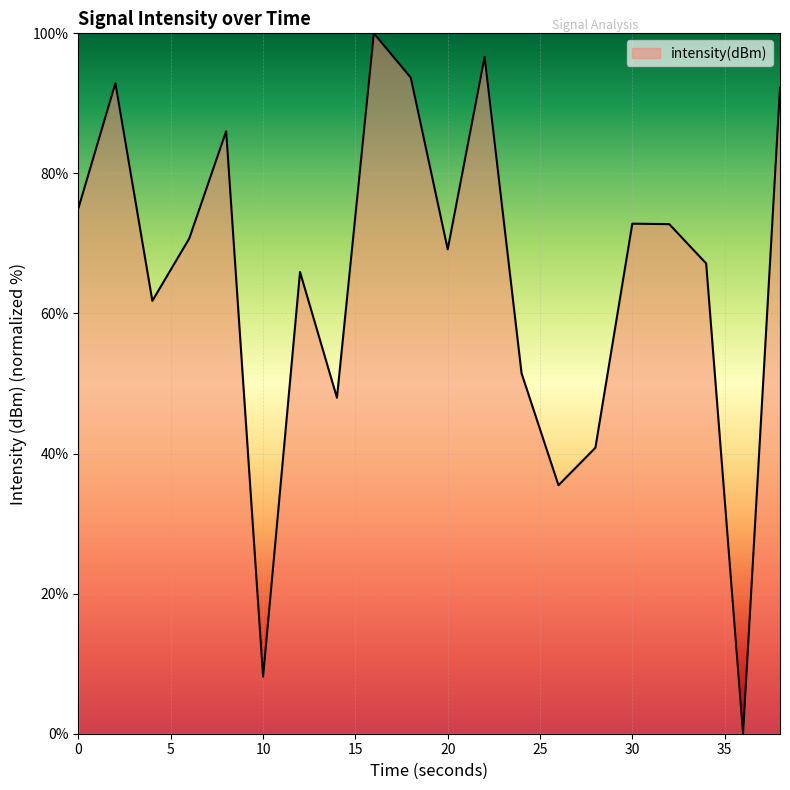

What is the difference between the maximum and minimum values?

100.0